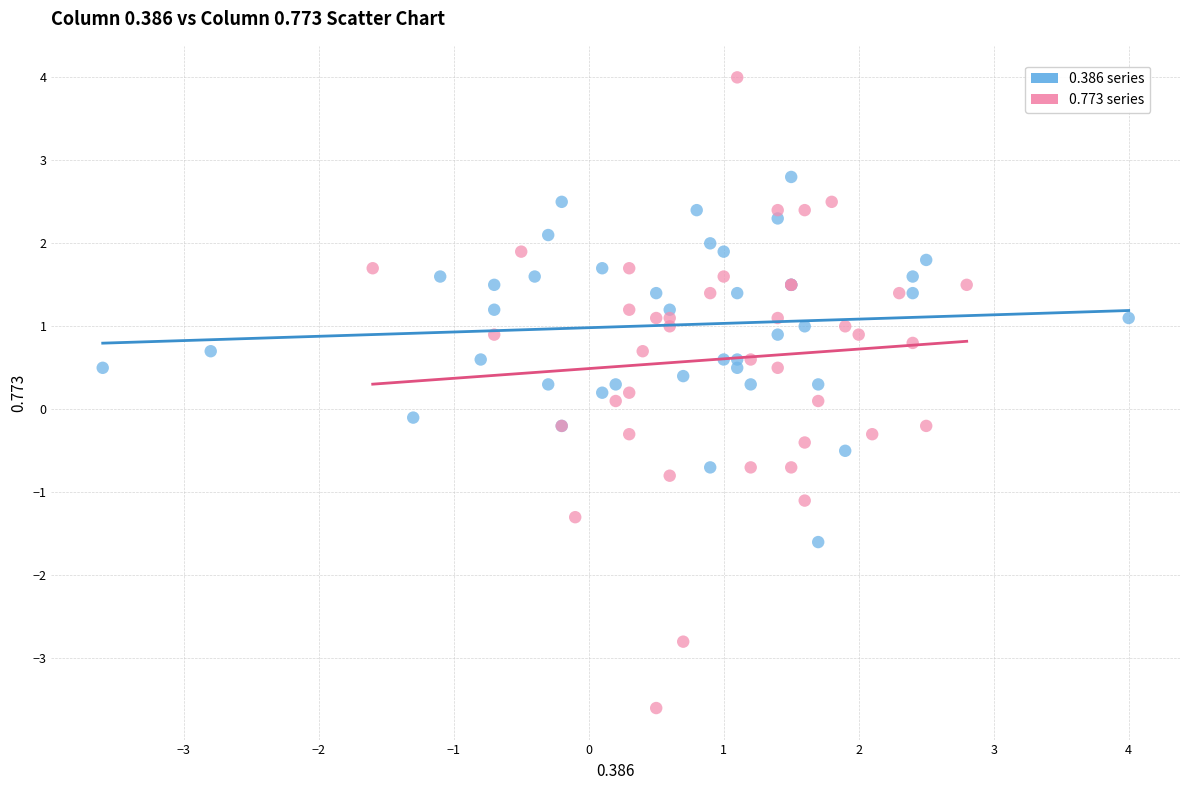

Which series contains the highest Y value?

0.773 series